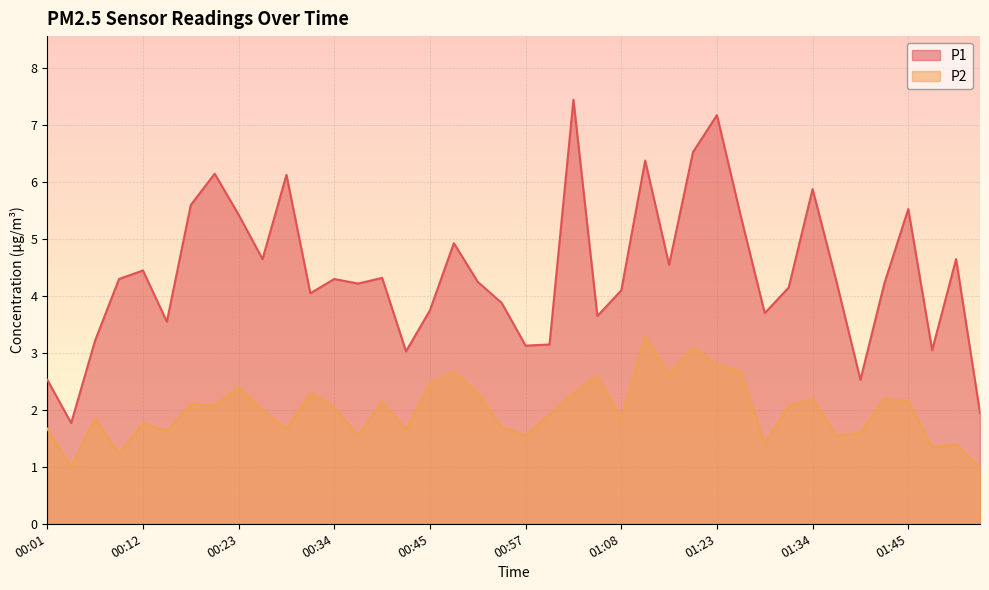

What is the smallest value displayed?

1.0